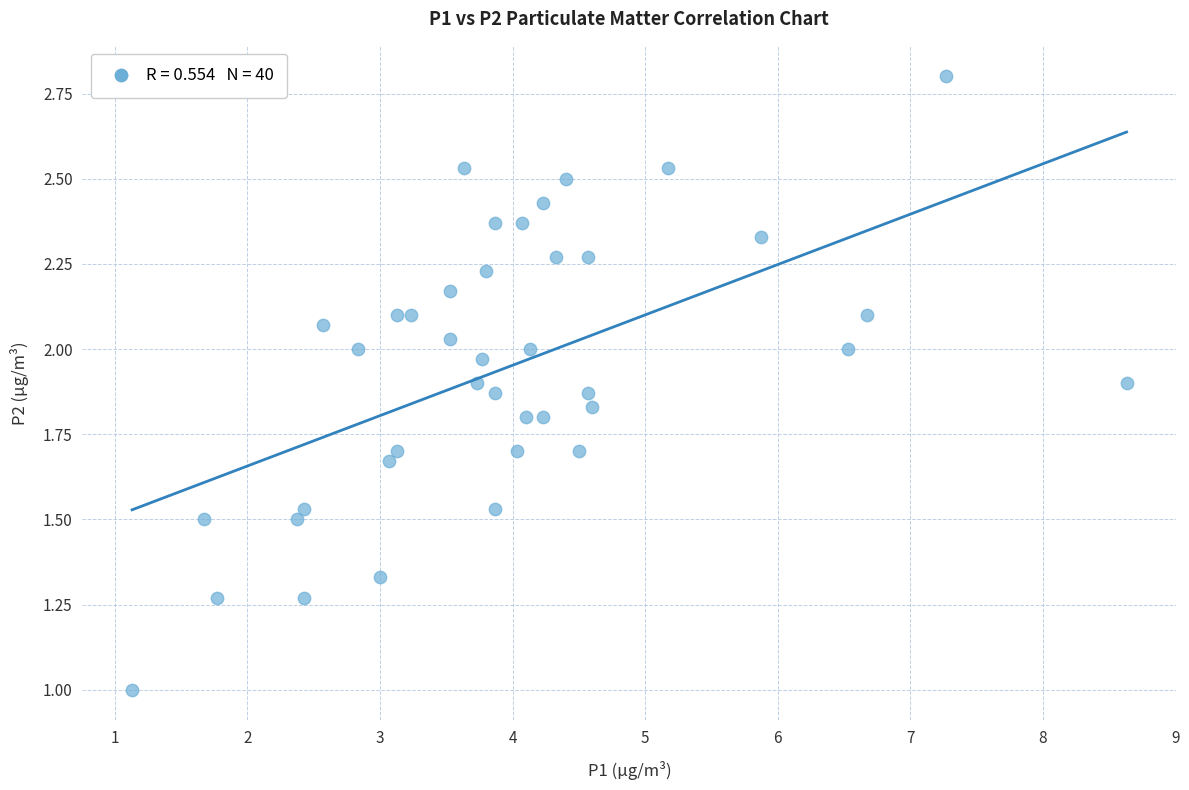

What is the range of X values (max minus min)?

7.5